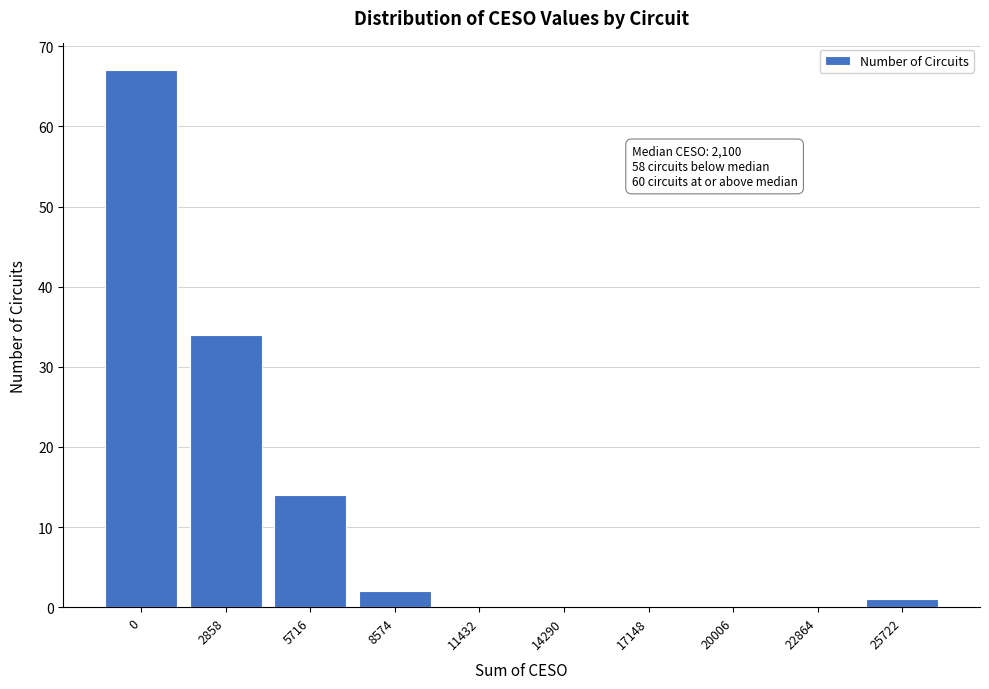

Reading left to right, what are all the values shown in this chart?

0=67	2858=34	5716=14	8574=2	11432=0	14290=0	17148=0	20006=0	22864=0	25722=1